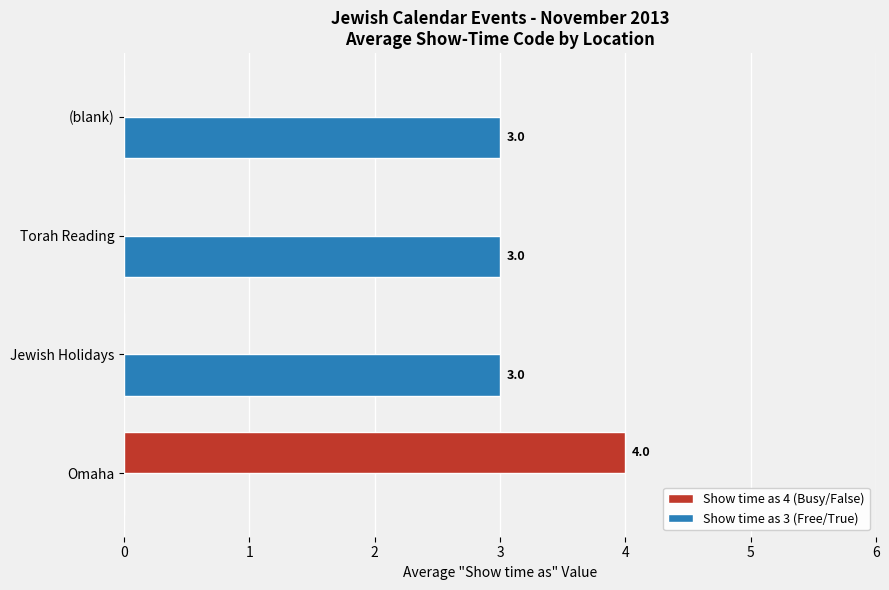

At which label does Show time as 4 (Busy/False) reach its peak?

Omaha